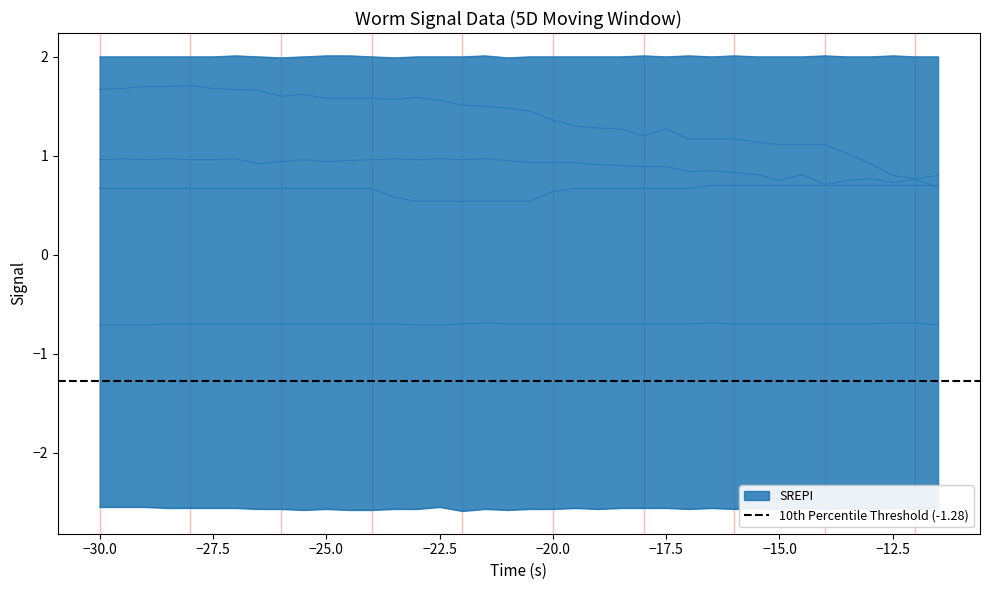

How many lines are shown in the chart?

6